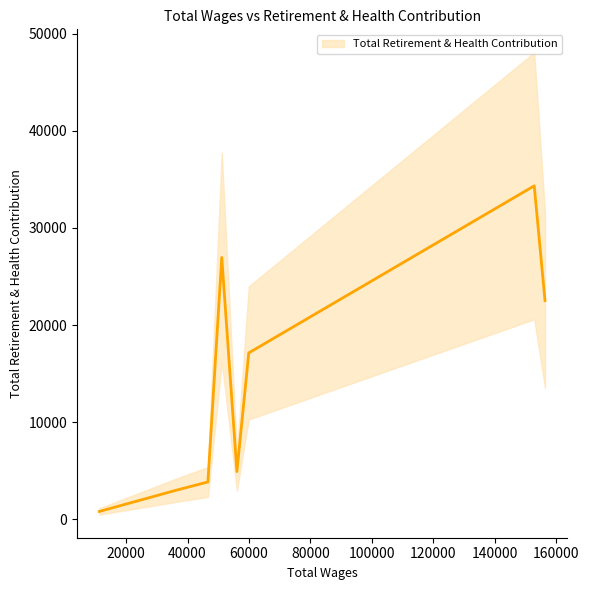

List the labels in order of value, largest first.

152858, 51150, 156366, 59939, 56078, 46639, 35966, 11291